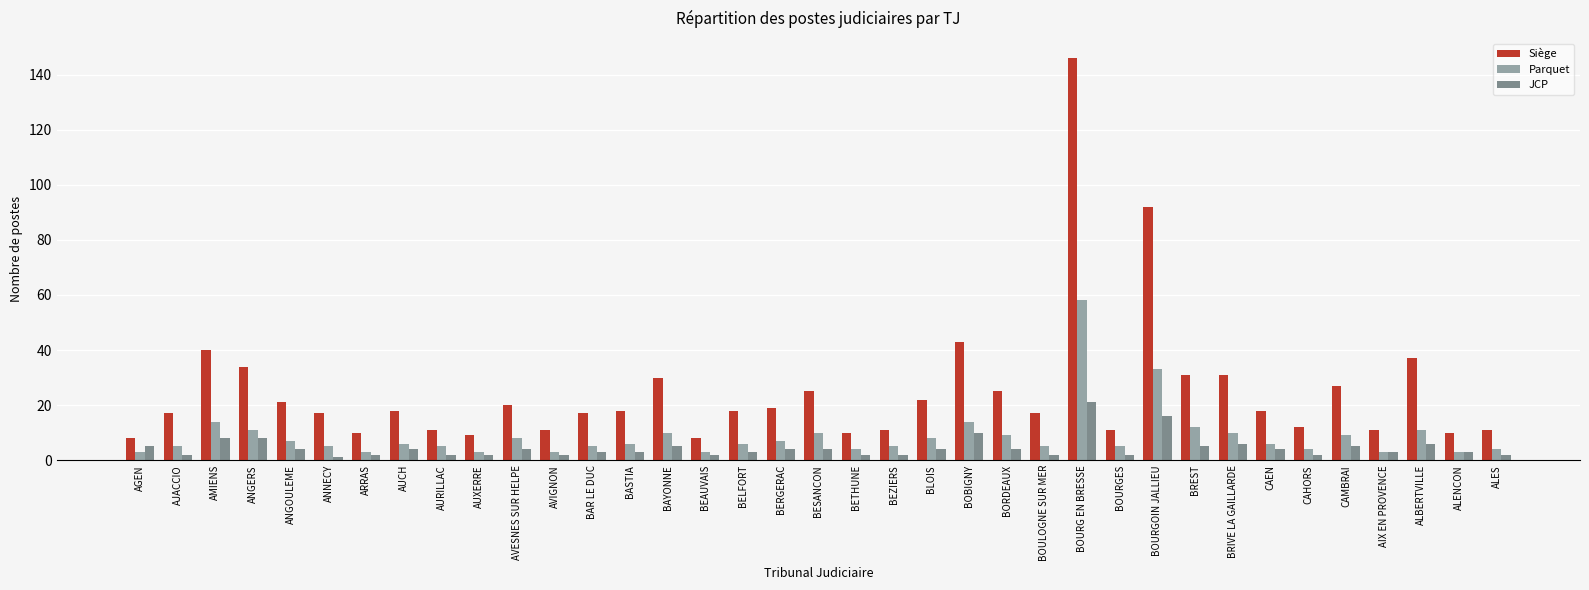

What value does the Parquet series have at BEAUVAIS, to the nearest 5?

5